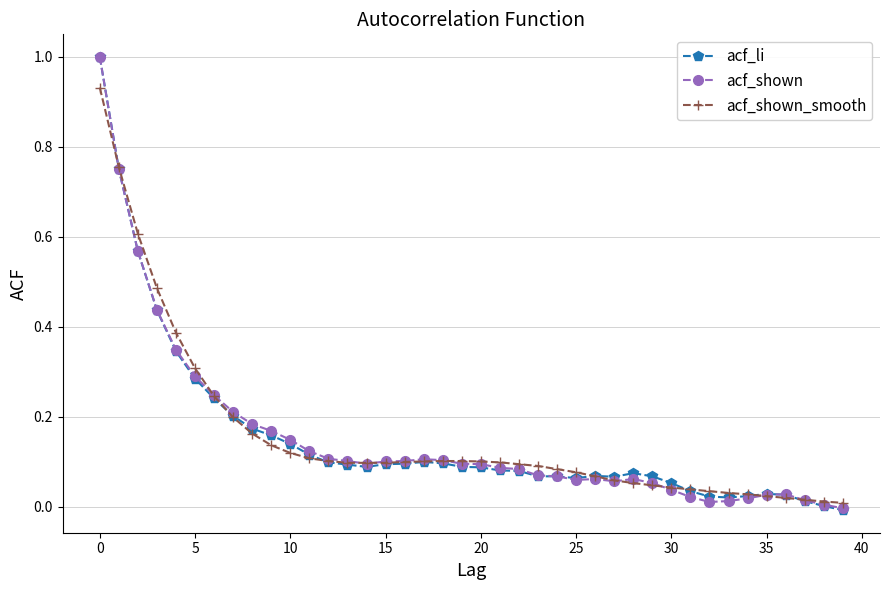

True or false: acf_li has more than 2 points higher than both neighbors.

True